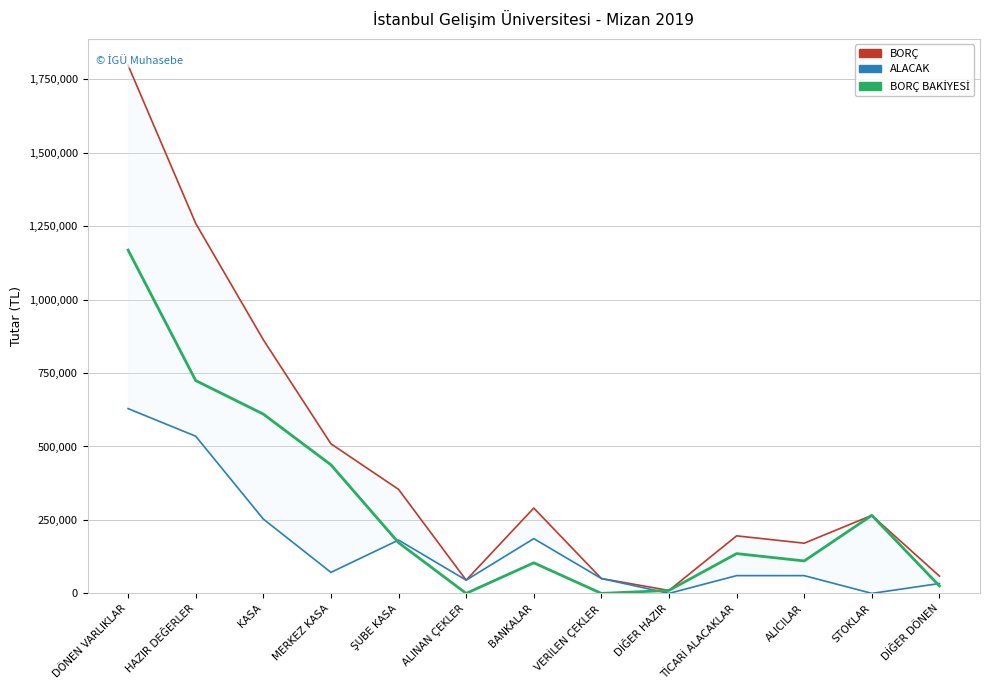

What is the total value across all series at BANKALAR?

580800